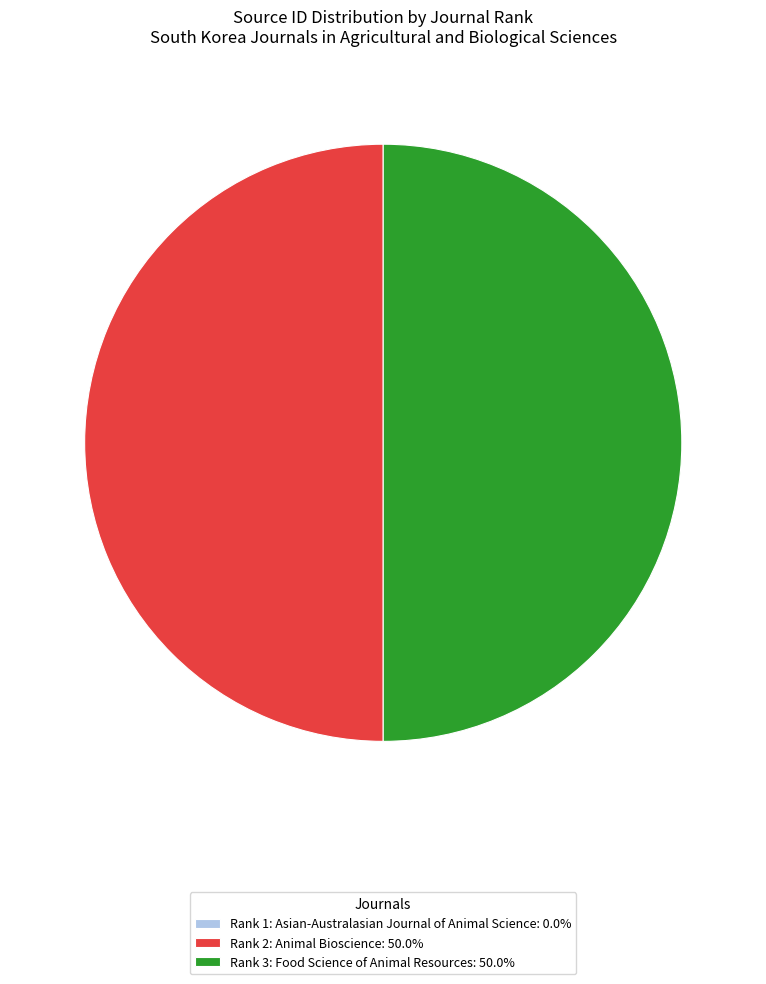

What is the ratio of the value at Rank 2: Animal Bioscience: 50.0% to the value at Rank 3: Food Science of Animal Resources: 50.0%?

1.0